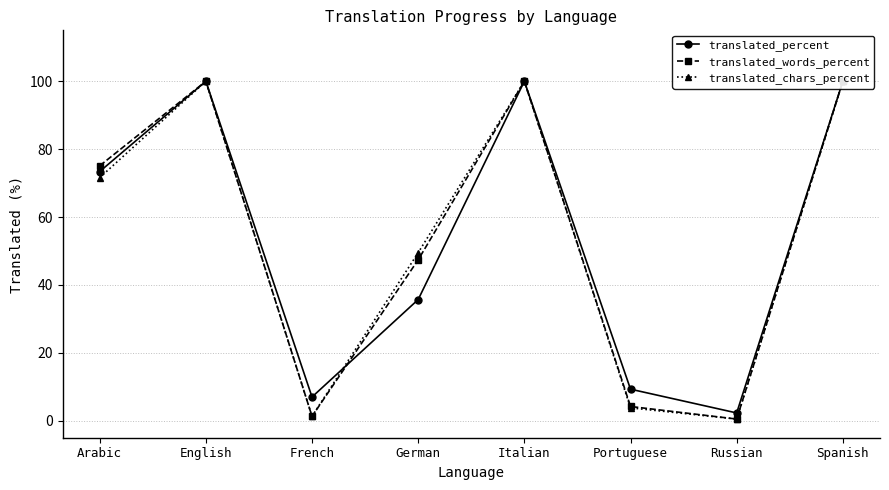

Which series ends up on top after the final intersection of translated_words_percent and translated_percent?

translated_words_percent